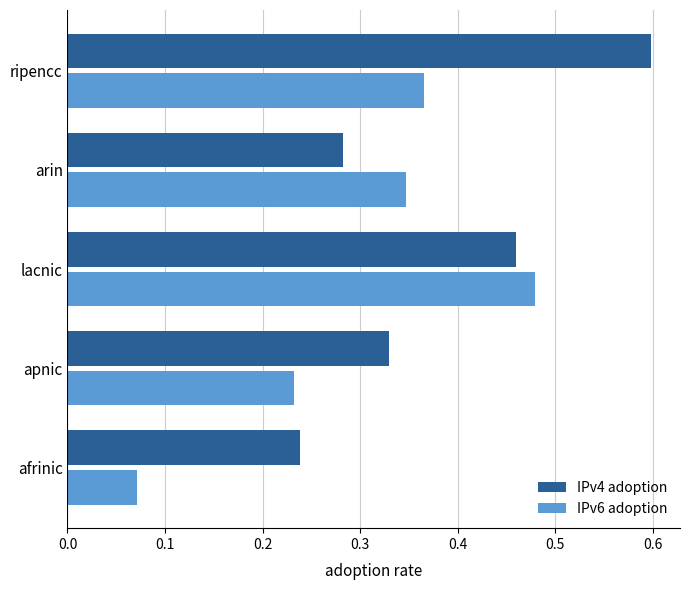

Which label corresponds to the smallest value in the chart?

afrinic